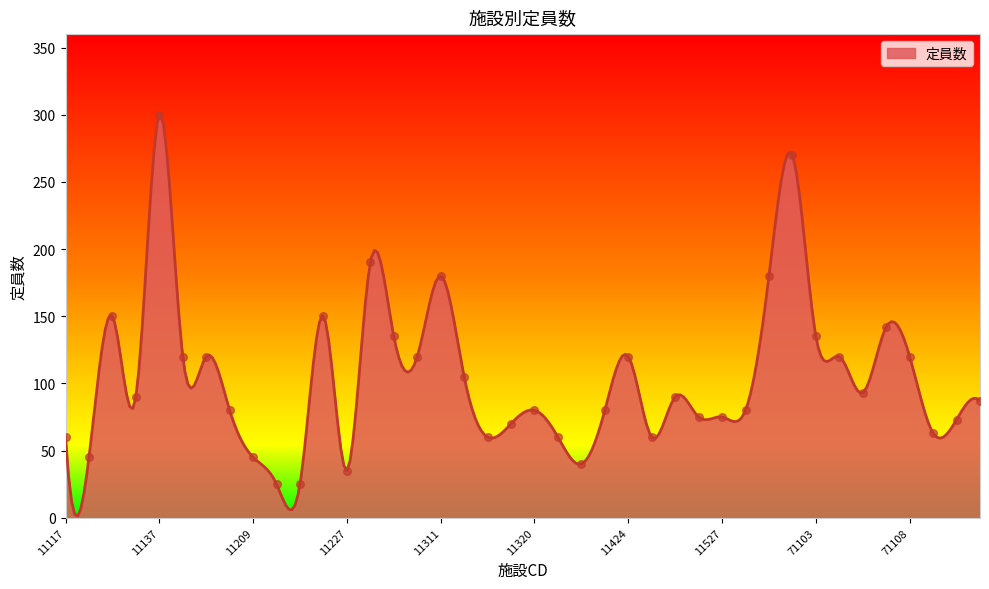

Approximately how many times larger is the value at 11229 compared to 11228?

0.7